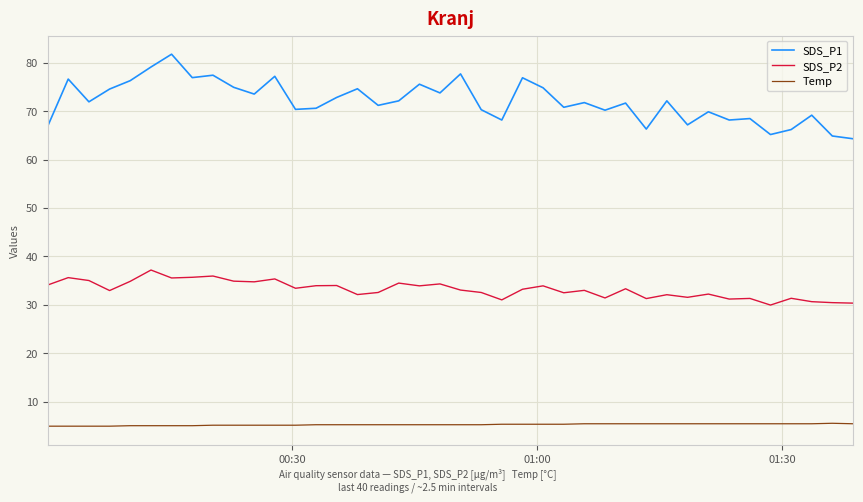

List the series in order of their peak value, lowest first.

Temp, SDS_P2, SDS_P1